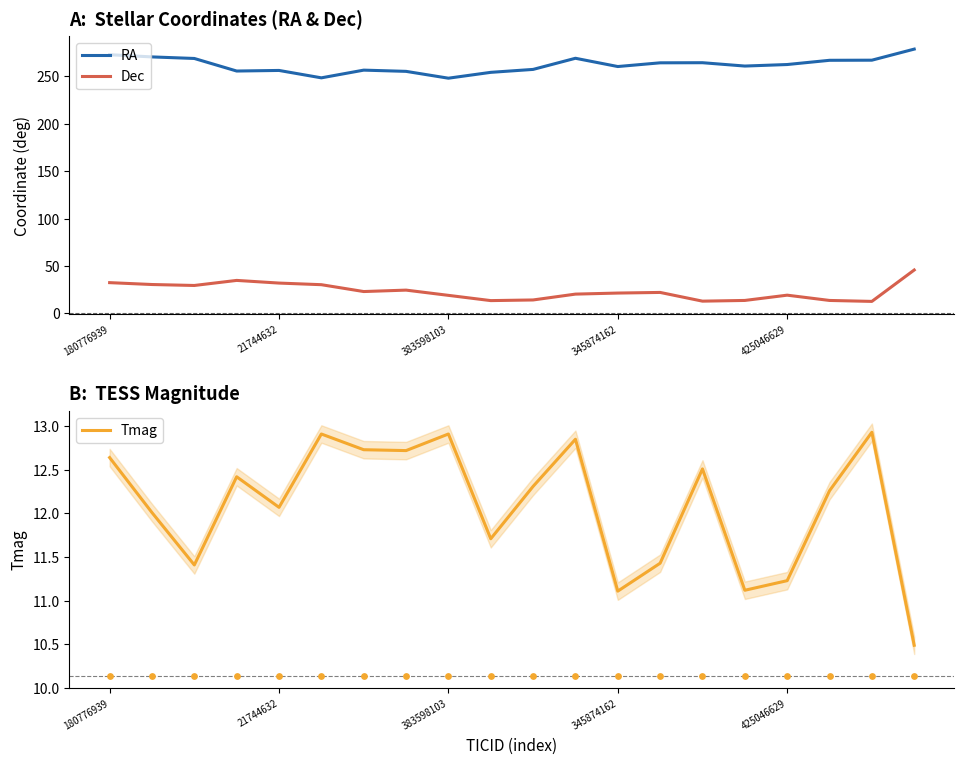

Which series reaches the minimum Y coordinate?

Tmag